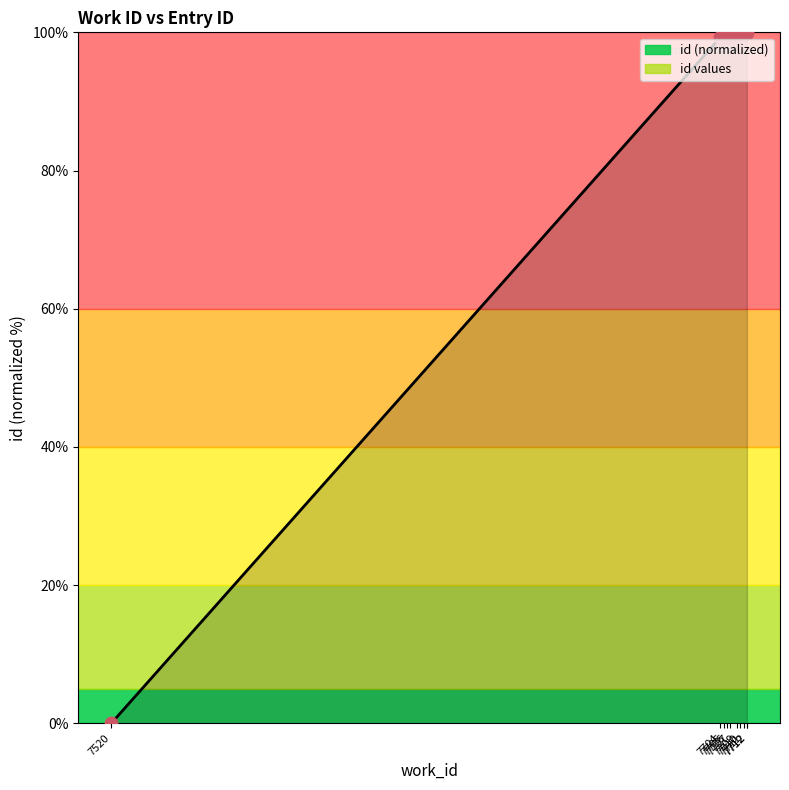

At which category is the sum across all series the highest?

7712